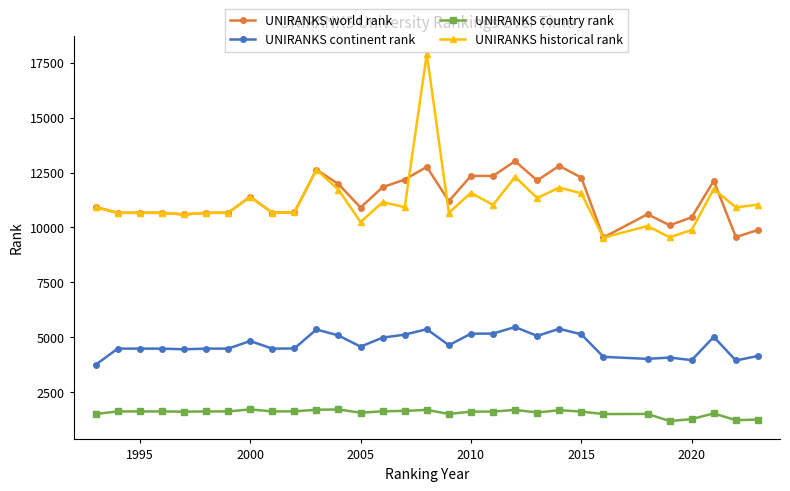

Which series has the largest range (max minus min)?

UNIRANKS historical rank